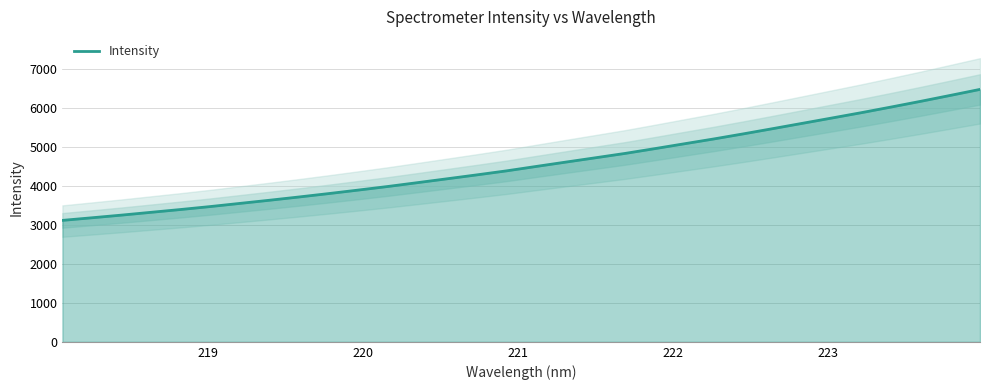

What is the highest value of the Intensity series?

6478.3